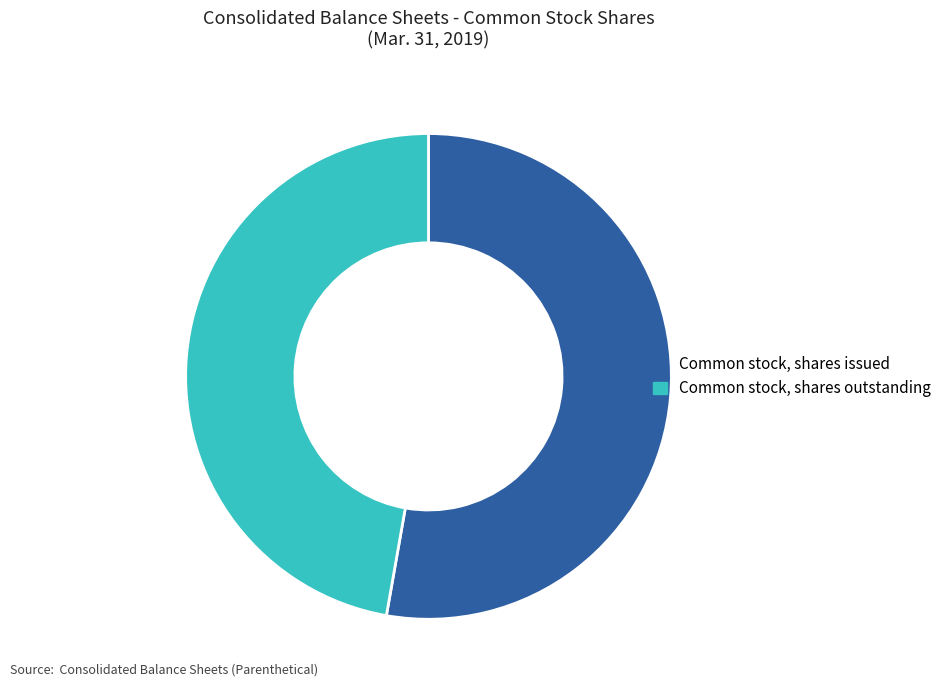

Do Common stock, shares issued and Common stock, shares outstanding together represent more than half of the pie?

Yes